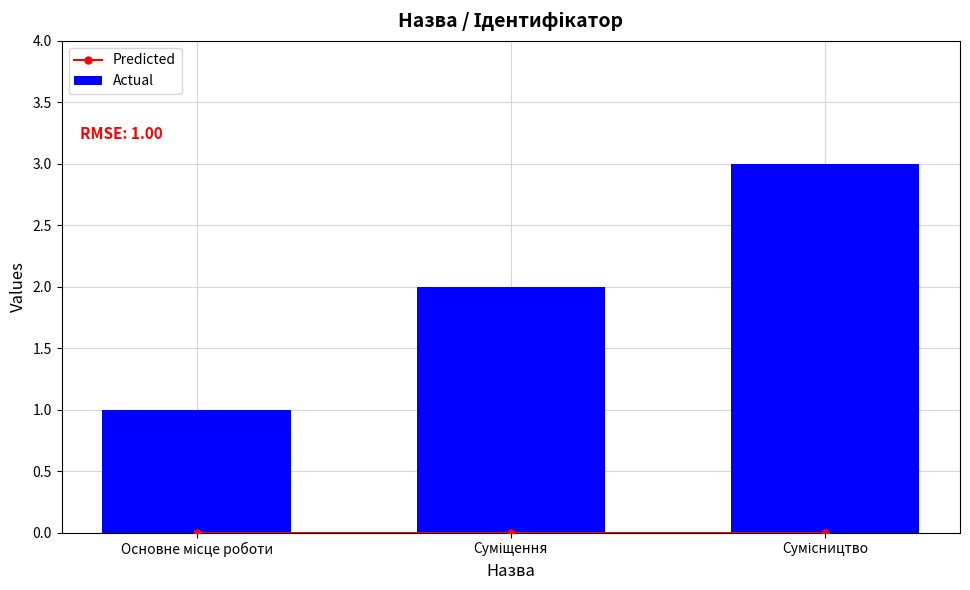

How many series are shown in this chart?

2